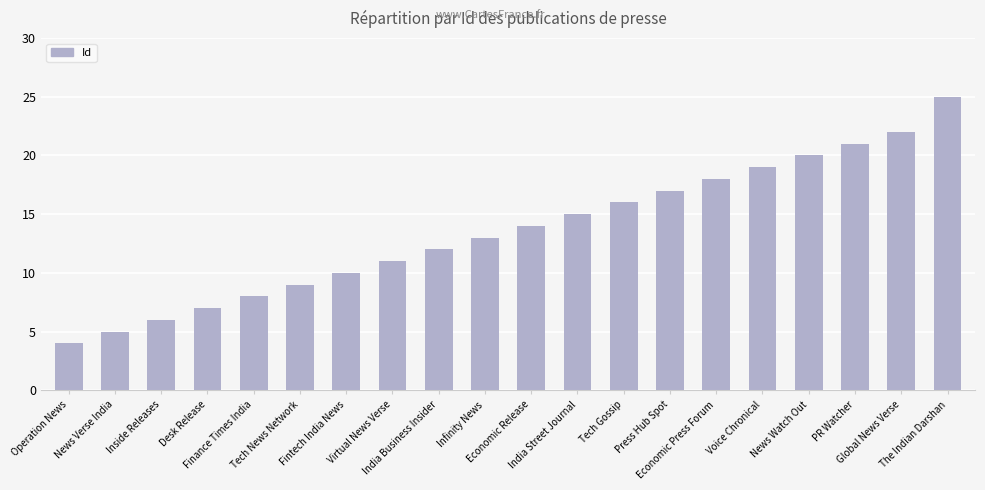

True or false: the data shows 9 at Tech News Network.

True